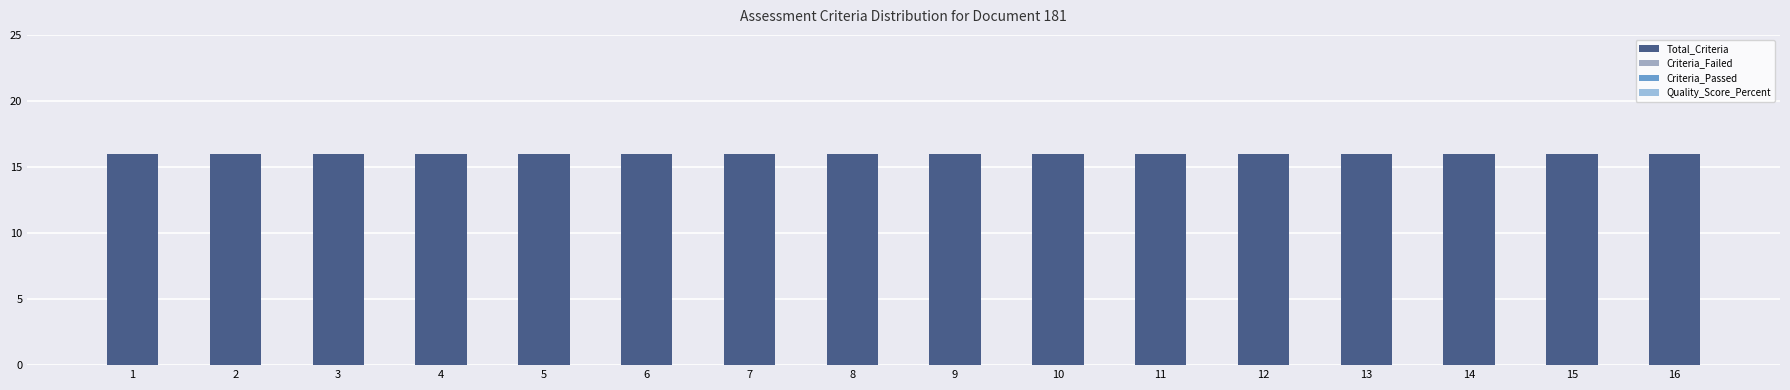

Which series has the widest spread of values?

Total_Criteria